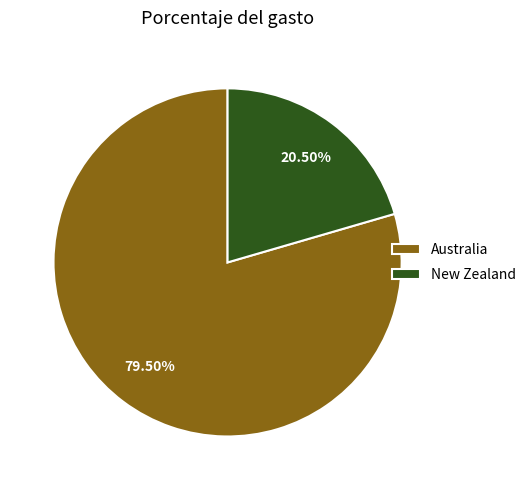

To the nearest percent, what is the difference between the largest and smallest slice percentages?

59%